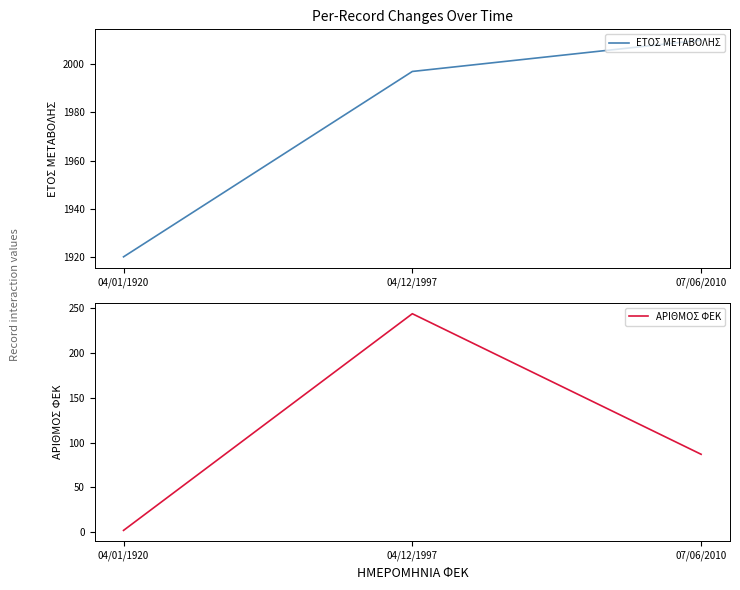

How many ΕΤΟΣ ΜΕΤΑΒΟΛΗΣ values are between 1920 and 2010?

3